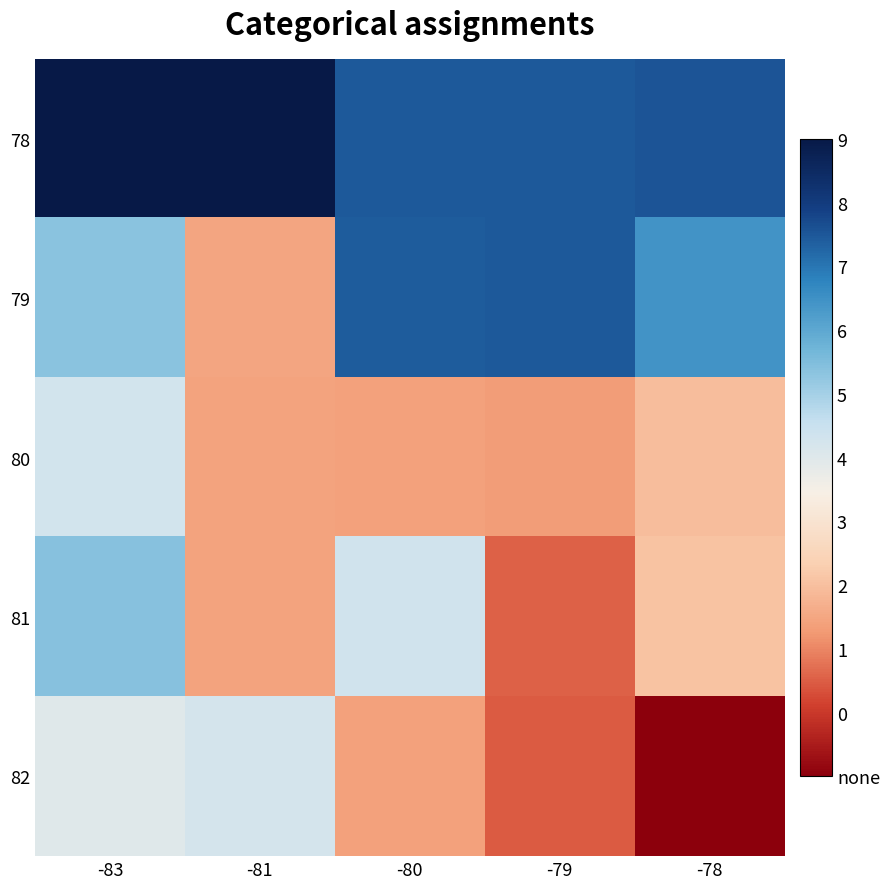

What is the difference between the highest and lowest values at -78?

36615